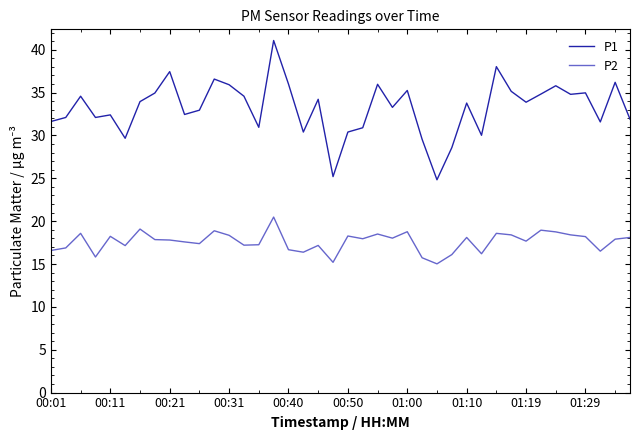

What is the maximum value shown in the chart?

41.1